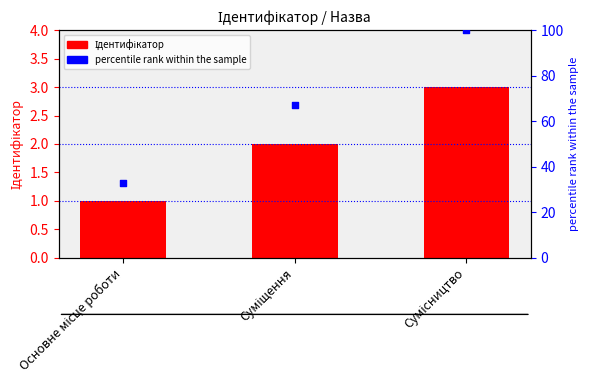

Is the value of percentile rank within the sample at Основне місце роботи greater than the value of Ідентифікатор at Суміщення?

Yes